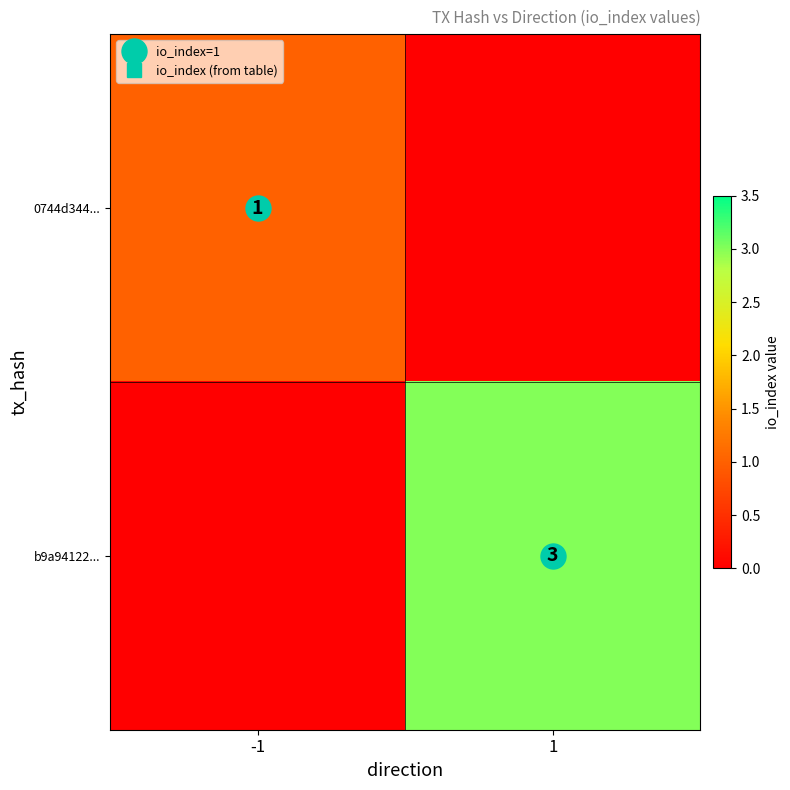

At how many categories does at least one series exceed 2?

1